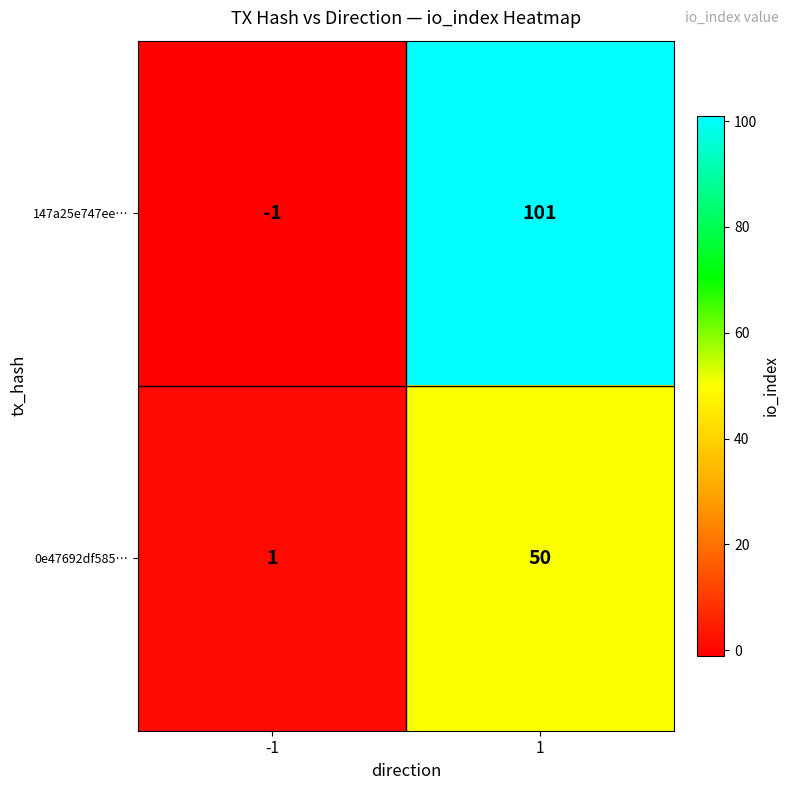

What is the average value of the 0e47692df585… series?

26